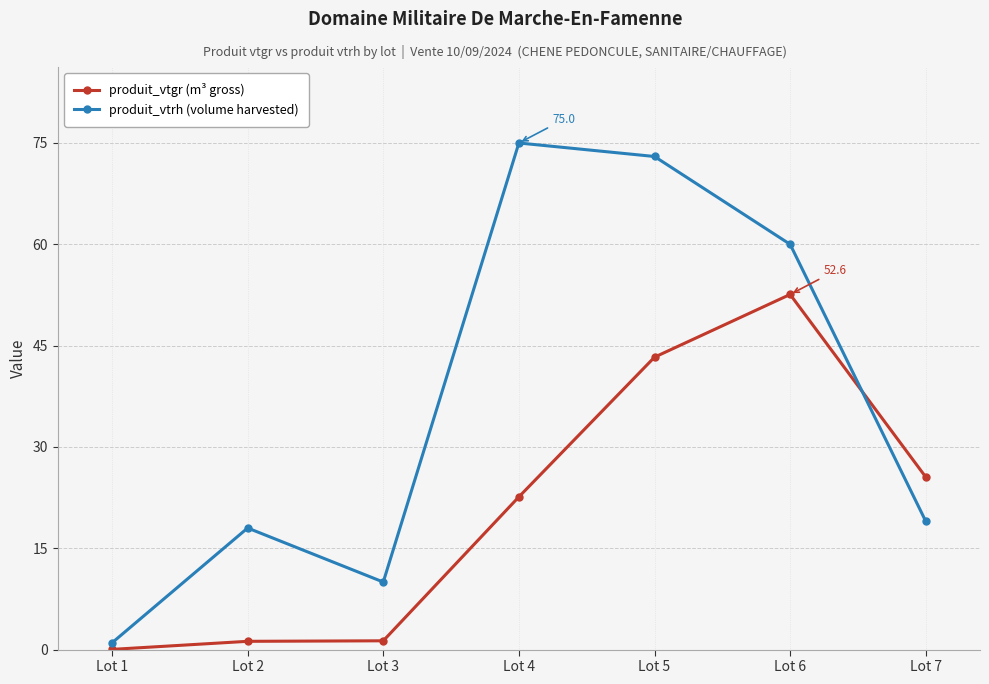

Does the chart have visible grid lines?

Yes